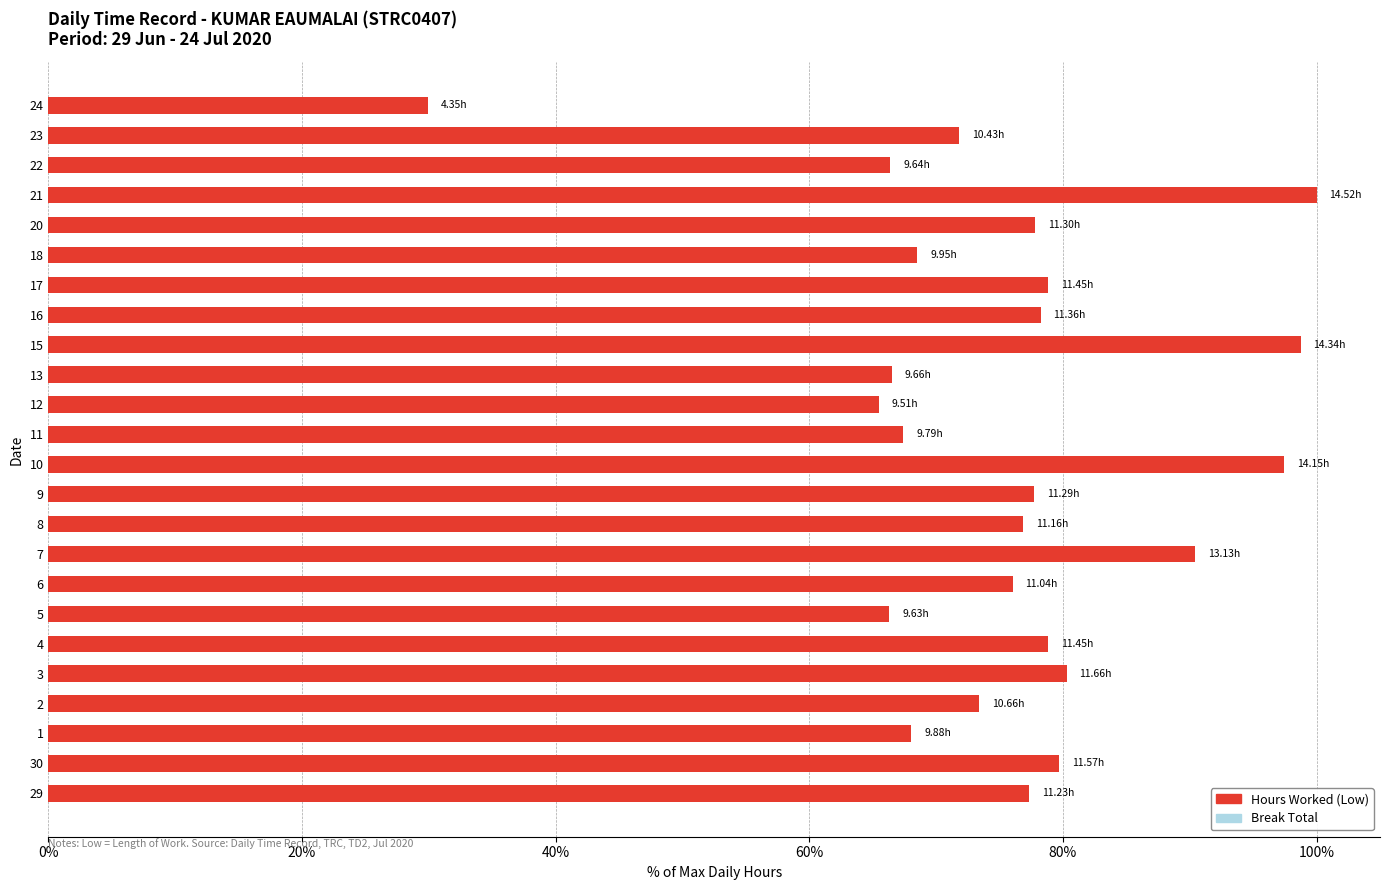

What is the difference between the maximum and minimum values?

70.0